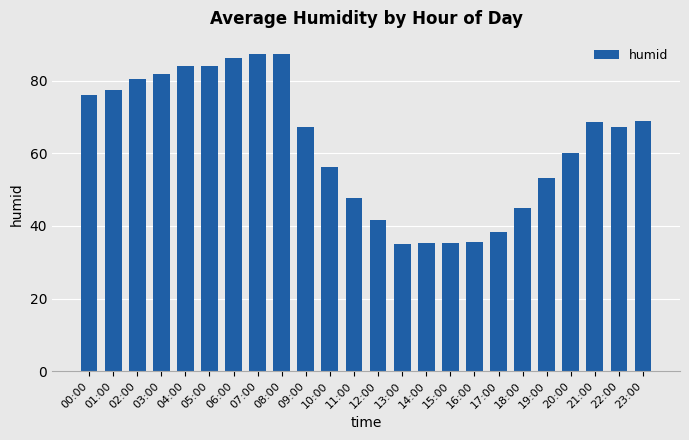

What is the maximum value shown in the chart?

87.5